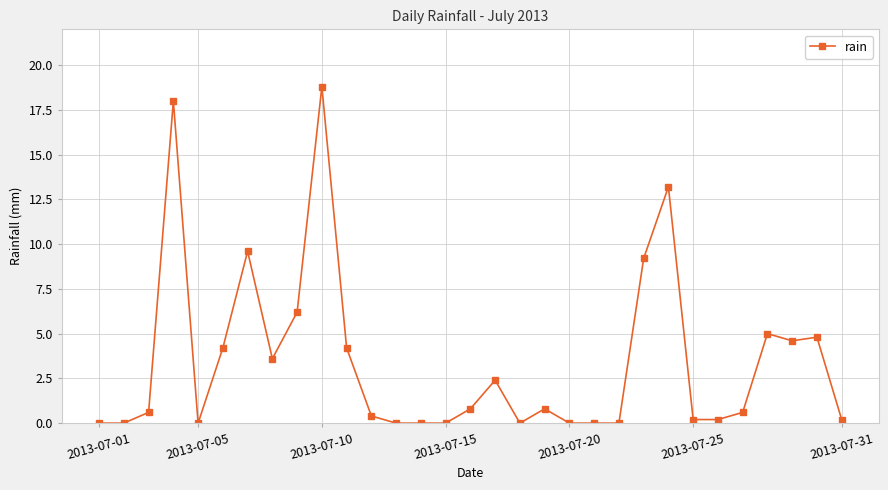

What is the difference between the second highest and second lowest values?

18.0